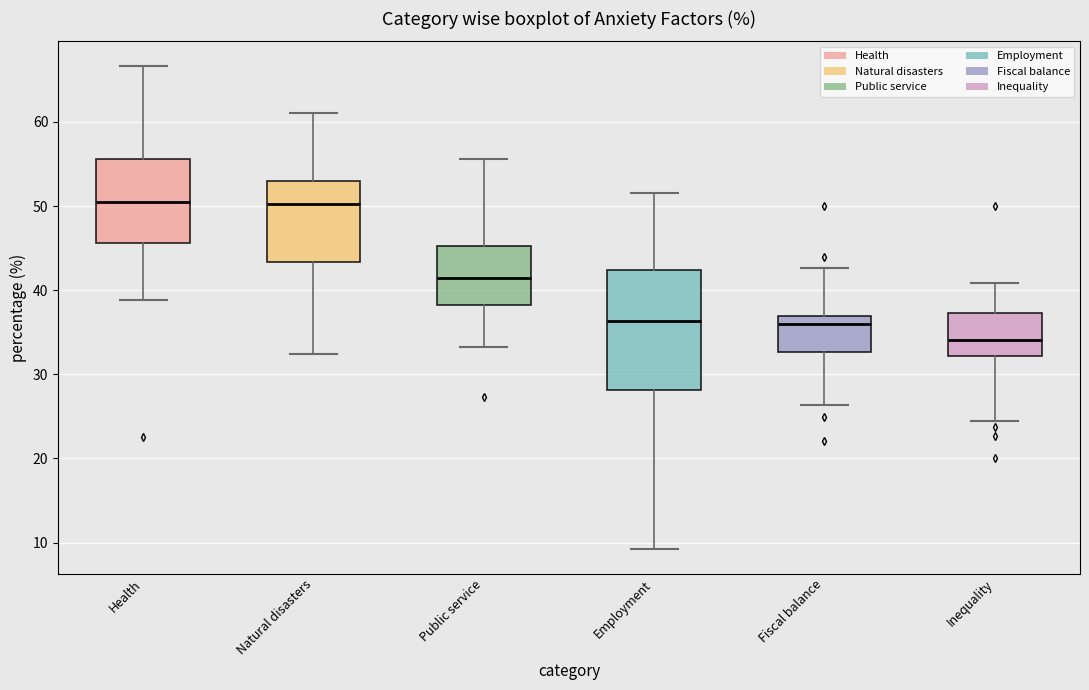

Reading left to right, transcribe this box plot: for each box, give where its median line is, the range the box spans, and where its two whiskers end, as read against the y-axis. The values are not printed on the chart, so give them approximately, as read against the axis.

Health: median 51, box 46 to 56, whiskers 39 to 67
Natural disasters: median 50, box 43 to 53, whiskers 32 to 61
Public service: median 41, box 38 to 45, whiskers 33 to 56
Employment: median 36, box 28 to 42, whiskers 9 to 52
Fiscal balance: median 36, box 33 to 37, whiskers 26 to 43
Inequality: median 34, box 32 to 37, whiskers 25 to 41